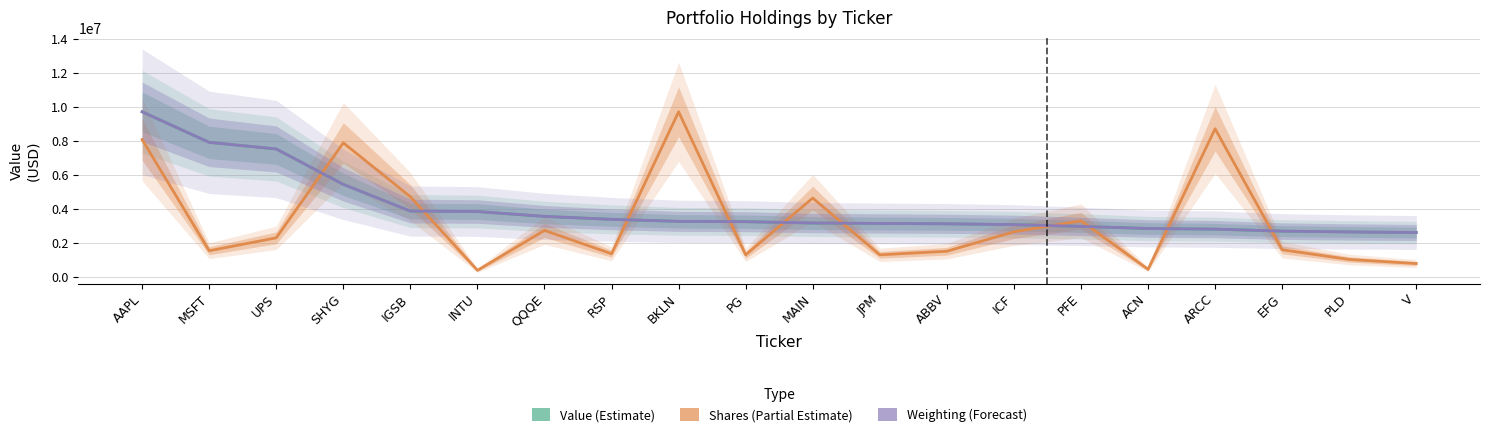

Does the chart display data point markers on the line(s)?

No